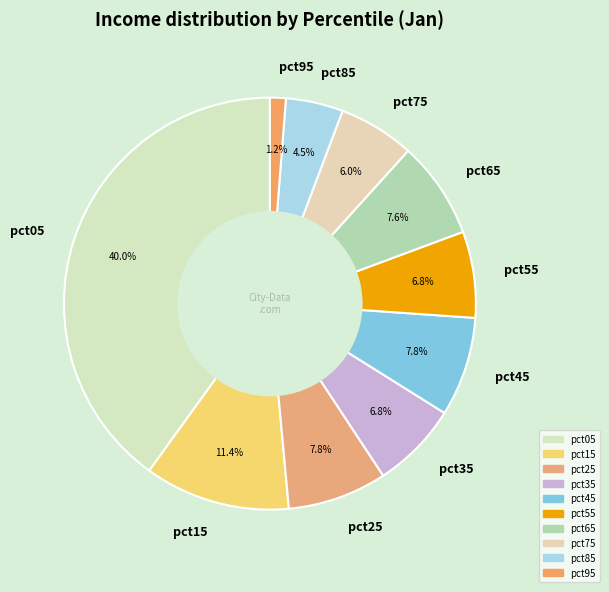

The pct55 slice represents 7% of the pie. True or false?

True